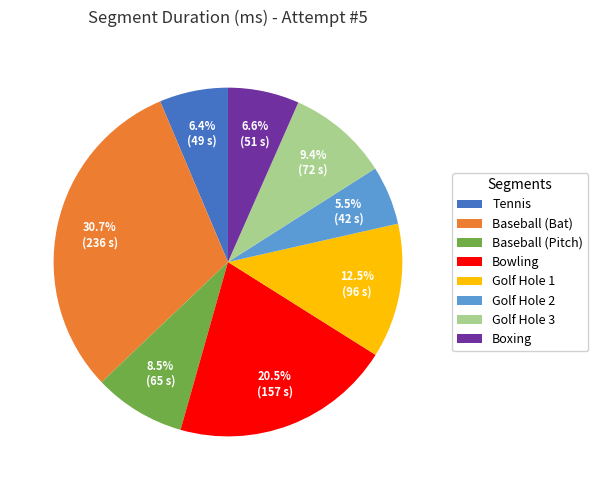

How much of the chart is everything except Tennis?

93.6%